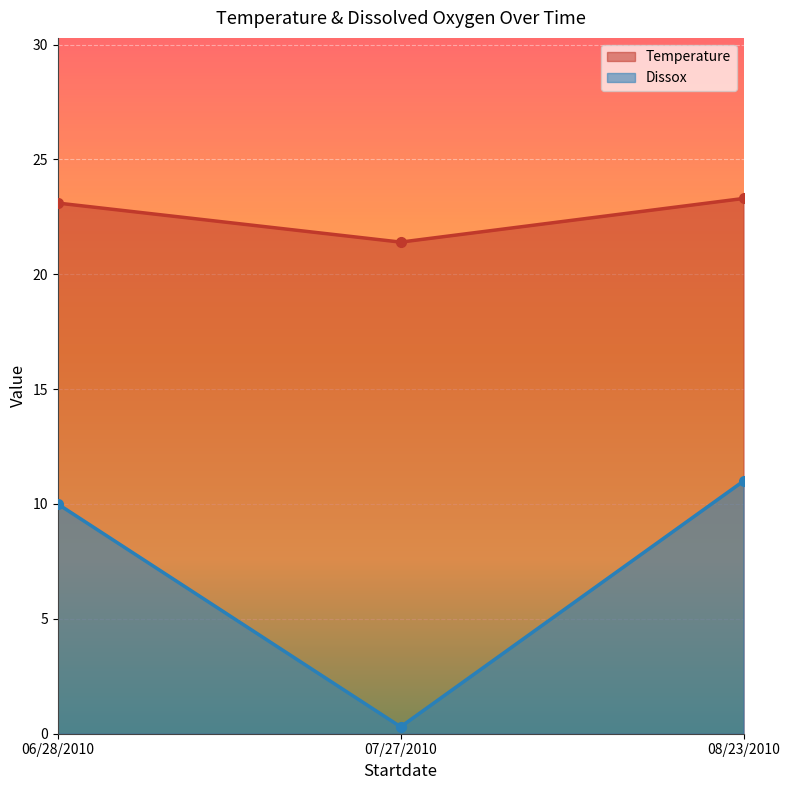

Which has a higher value, 08/23/2010 or 06/28/2010?

08/23/2010